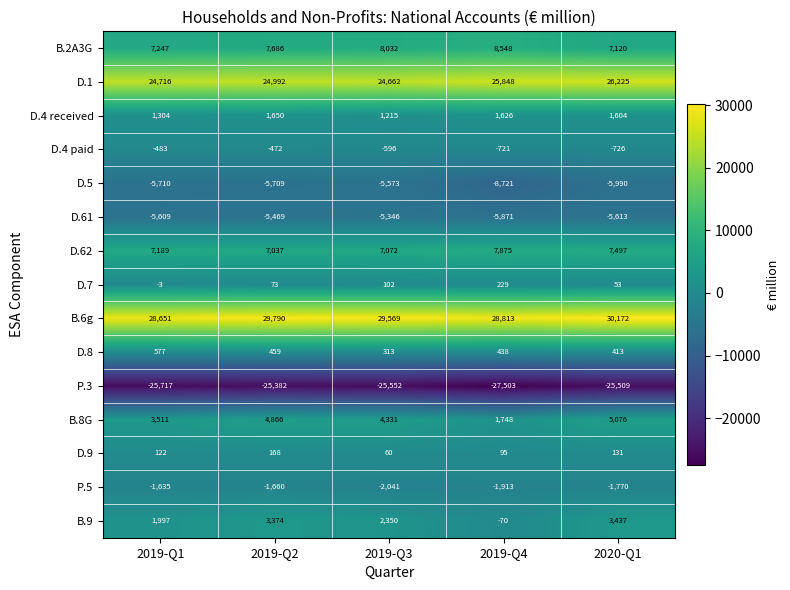

The D.4 paid series shows -165 at 2019-Q4. True or false?

False